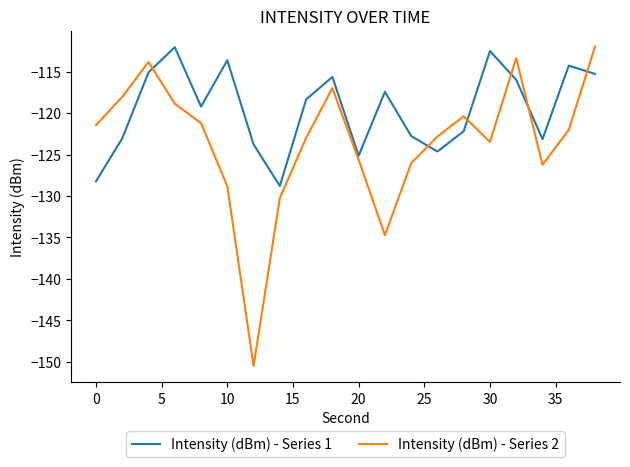

What is the difference between the maximum and minimum values in the Intensity (dBm) - Series 1 series?

16.7